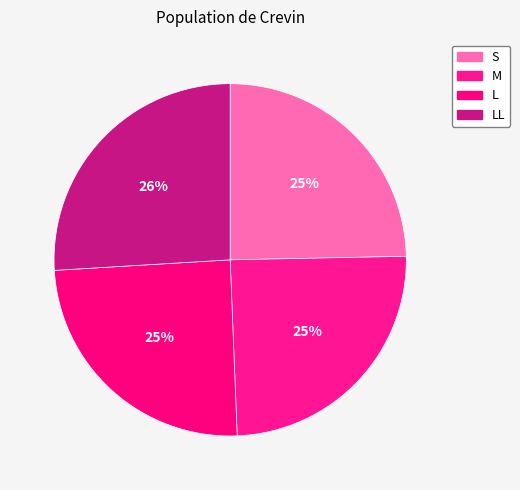

Count the number of slices in the pie.

4